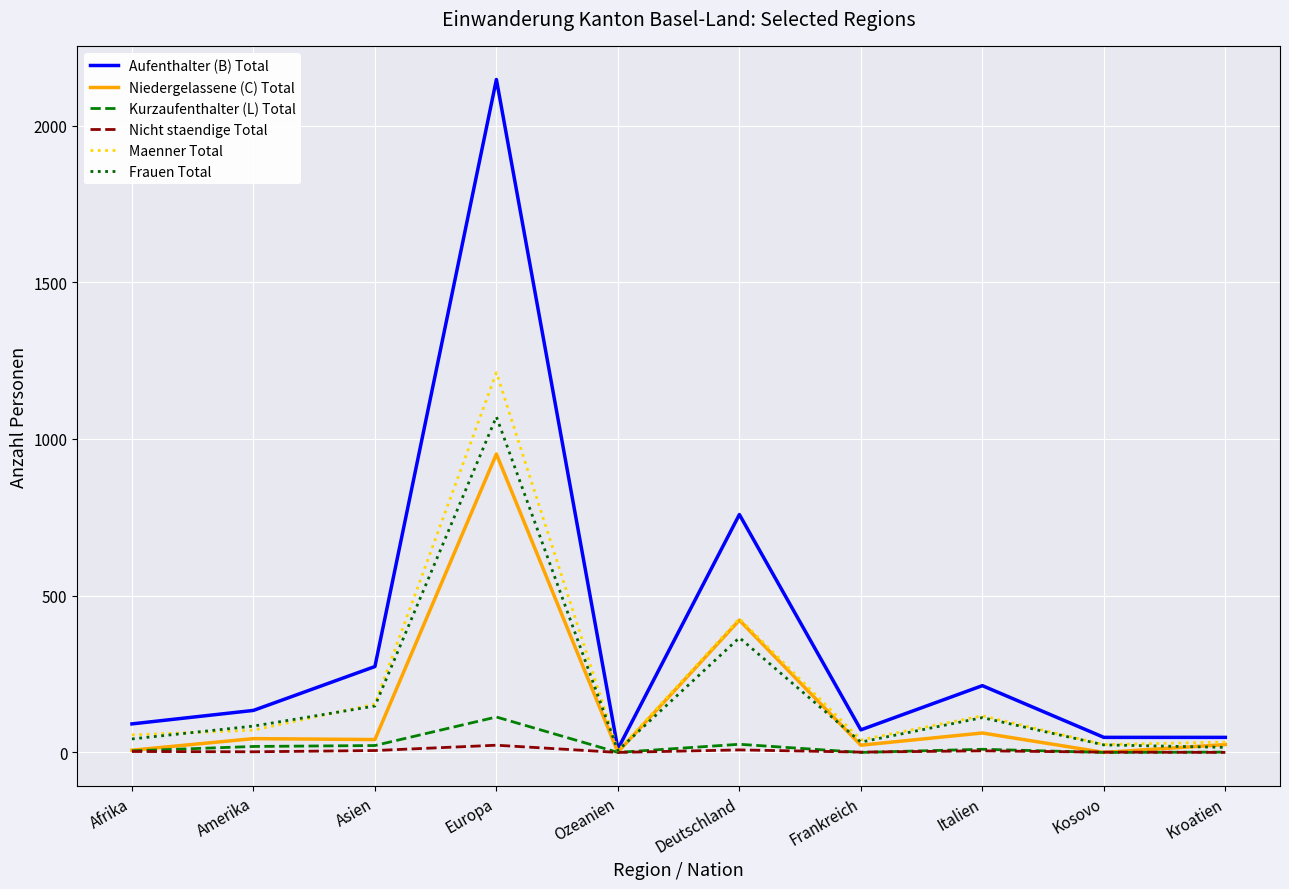

Is it true that Niedergelassene (C) Total equals 0 at Kosovo?

True